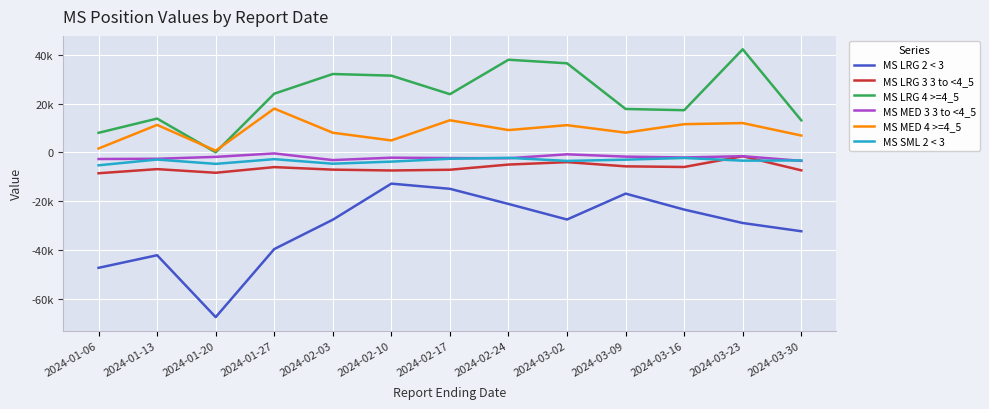

At which category does MS MED 3 3 to <4_5 reach its first local peak?

2024-01-27